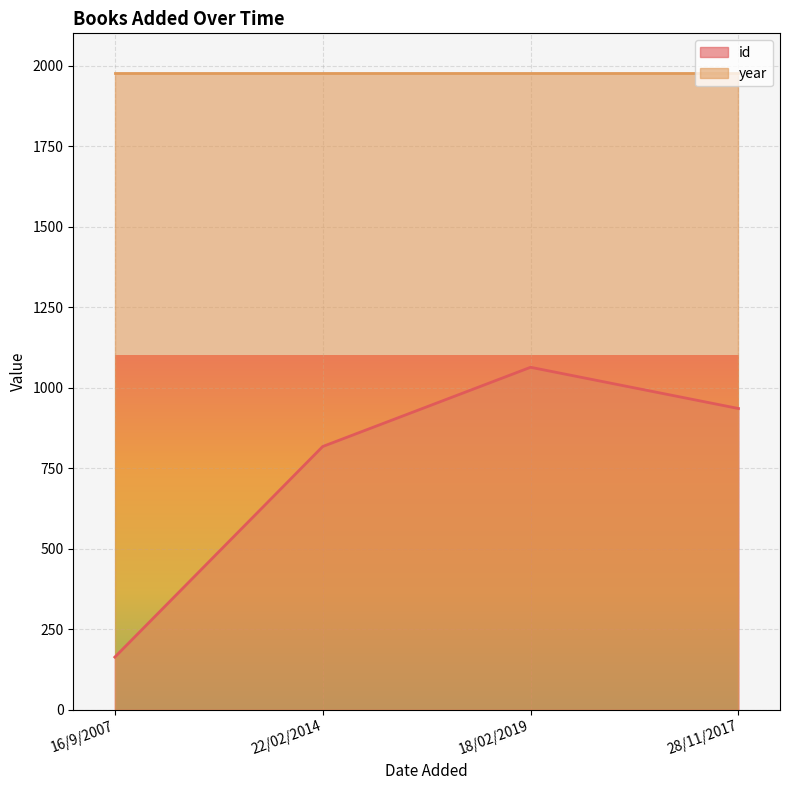

How many interior local peaks (higher than both neighbors) does the data have?

1